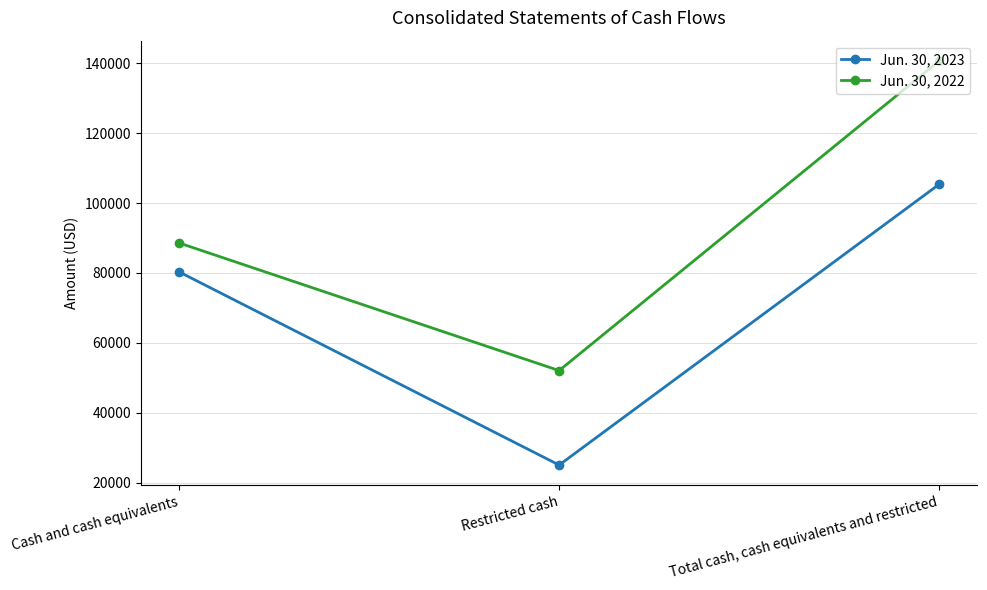

Is this an area chart (filled region under the line)?

No